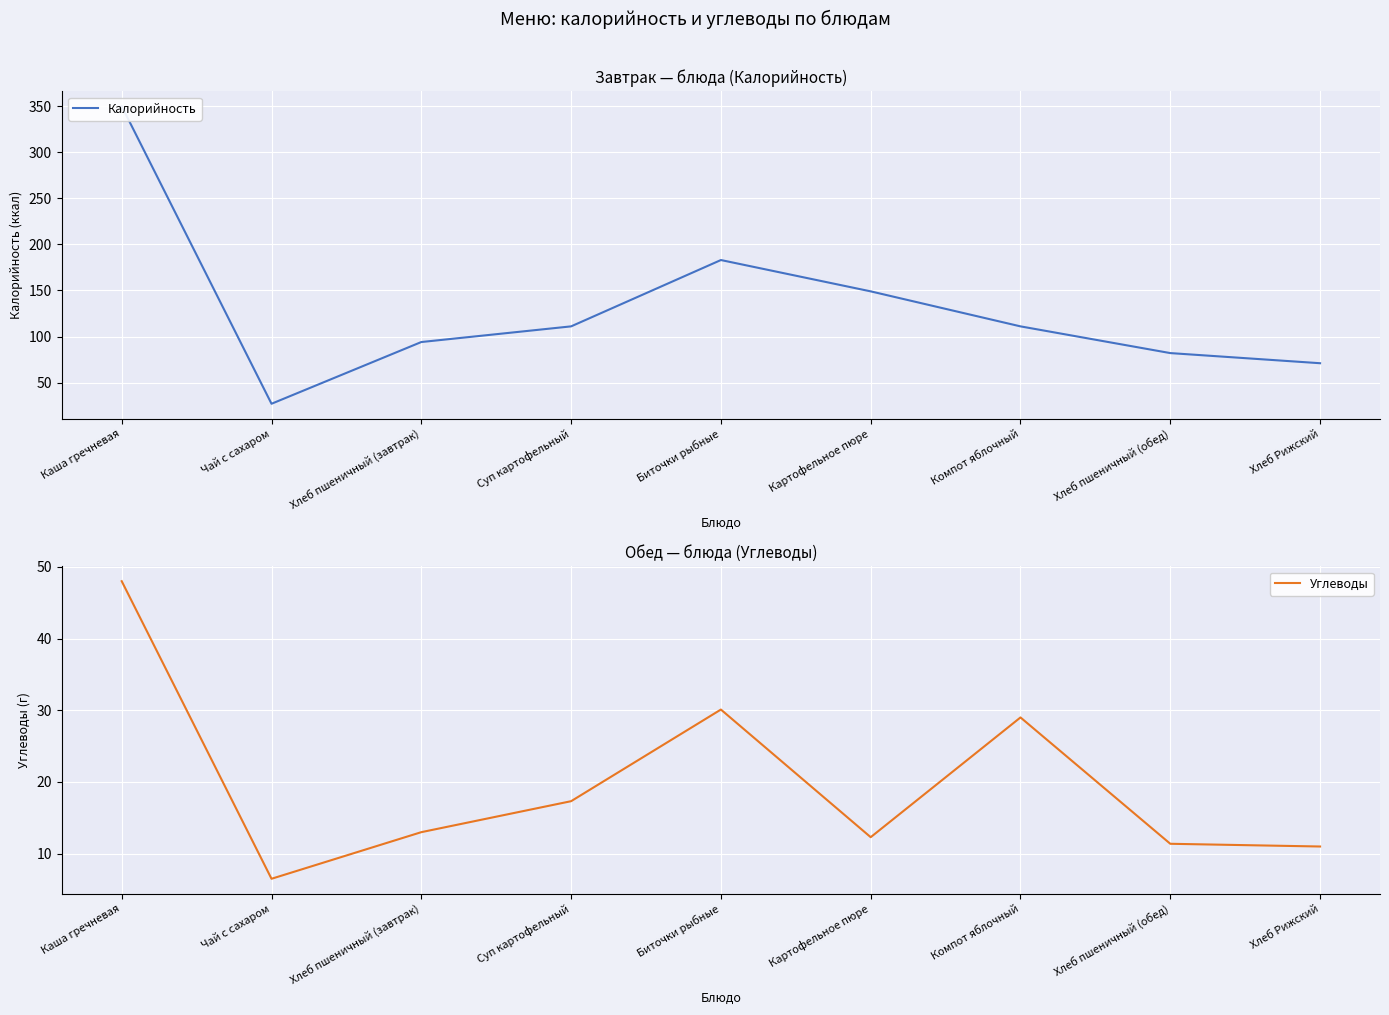

Does the chart display data point markers on the line(s)?

No